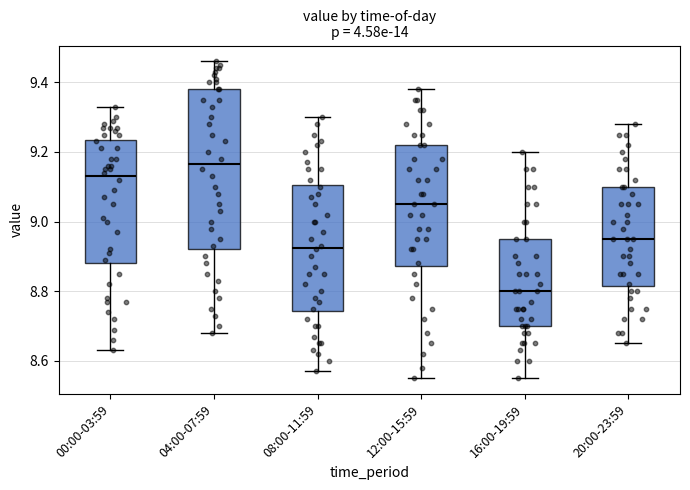

Where does the lower whisker of the box for 08:00-11:59 end on the y-axis? The values are not printed on the chart, so give them approximately, as read against the axis.

8.58